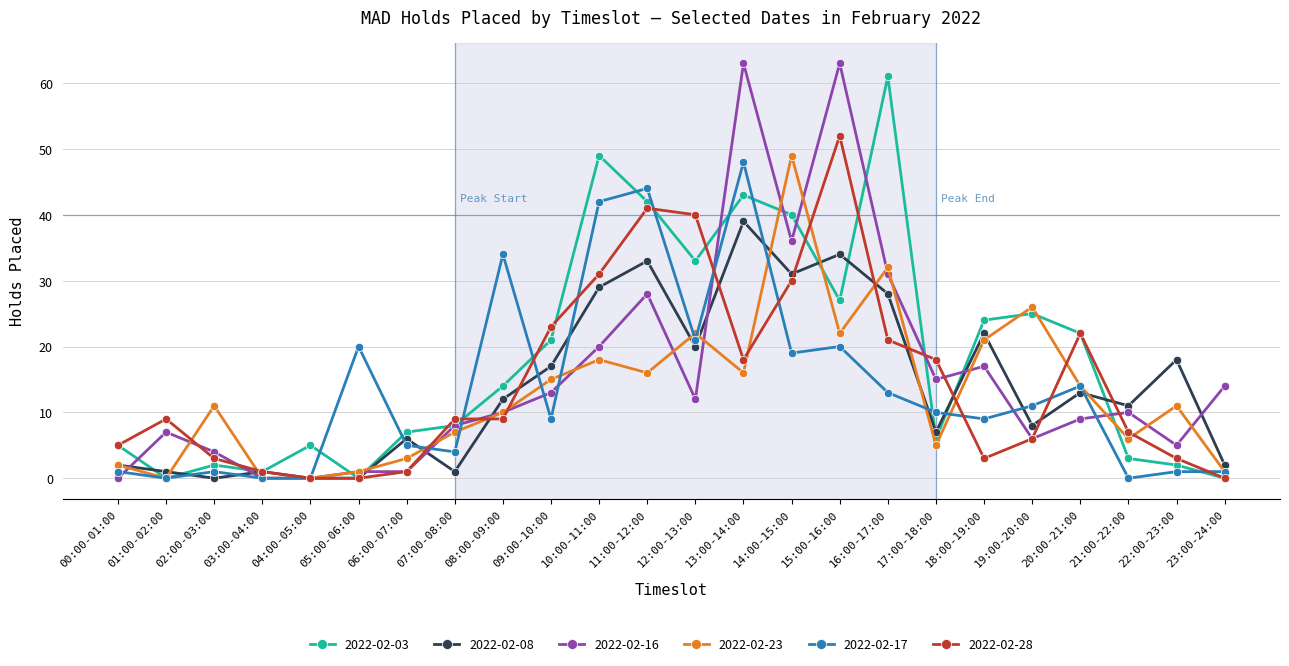

What are all the series names shown in the legend?

2022-02-03, 2022-02-08, 2022-02-16, 2022-02-23, 2022-02-17, 2022-02-28